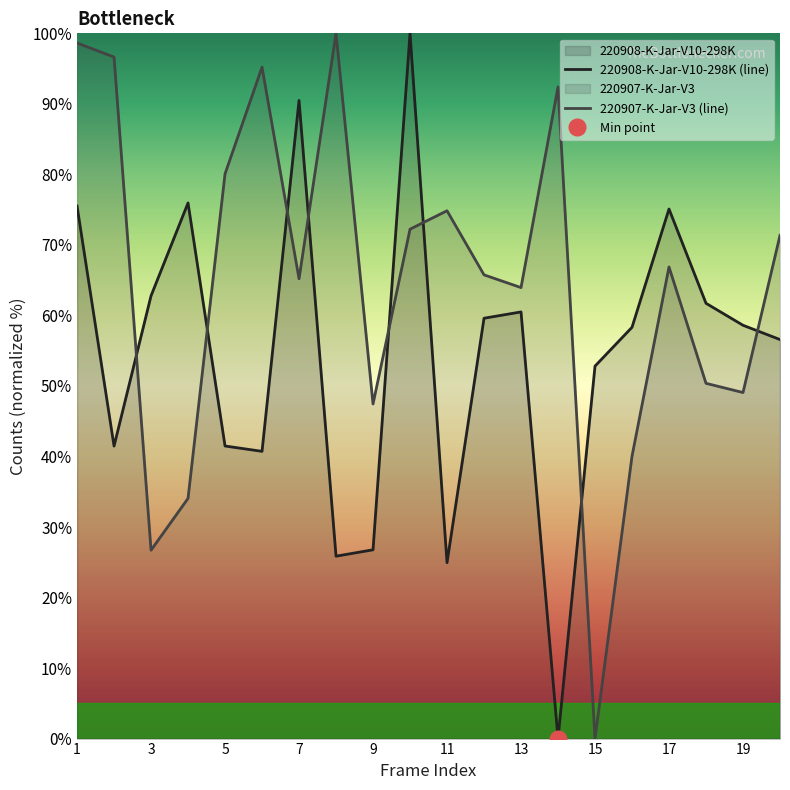

How many values in 220908-K-Jar-V10-298K are above zero?

19